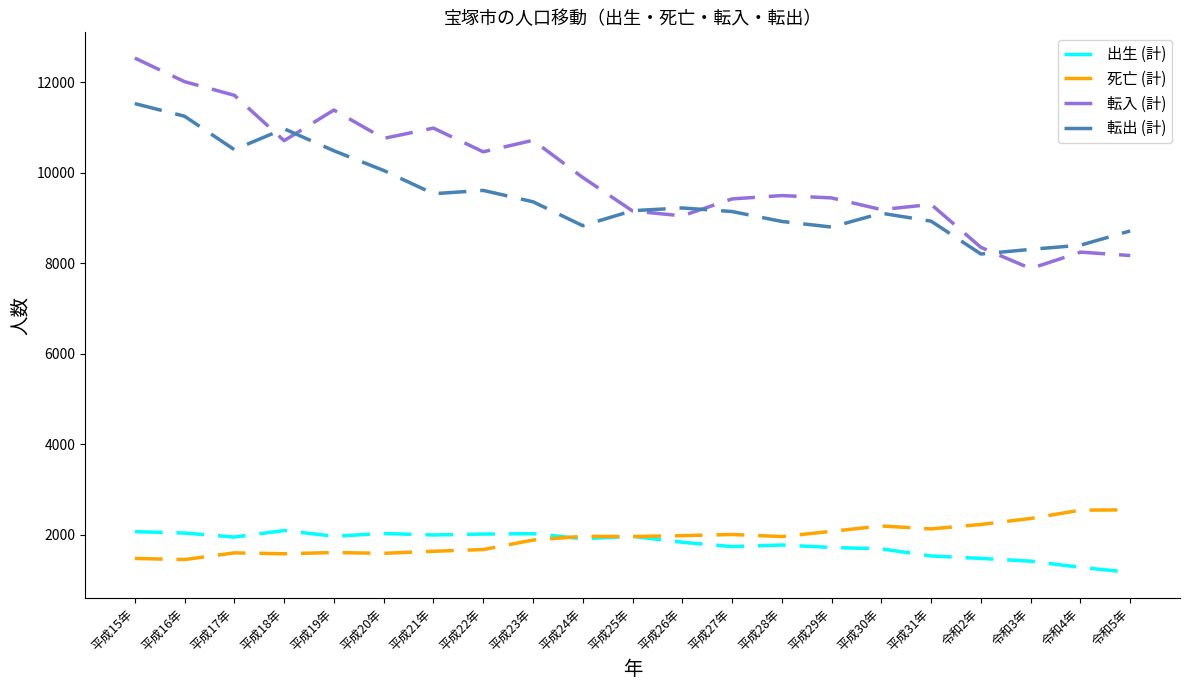

Is this an area chart (filled region under the line)?

No